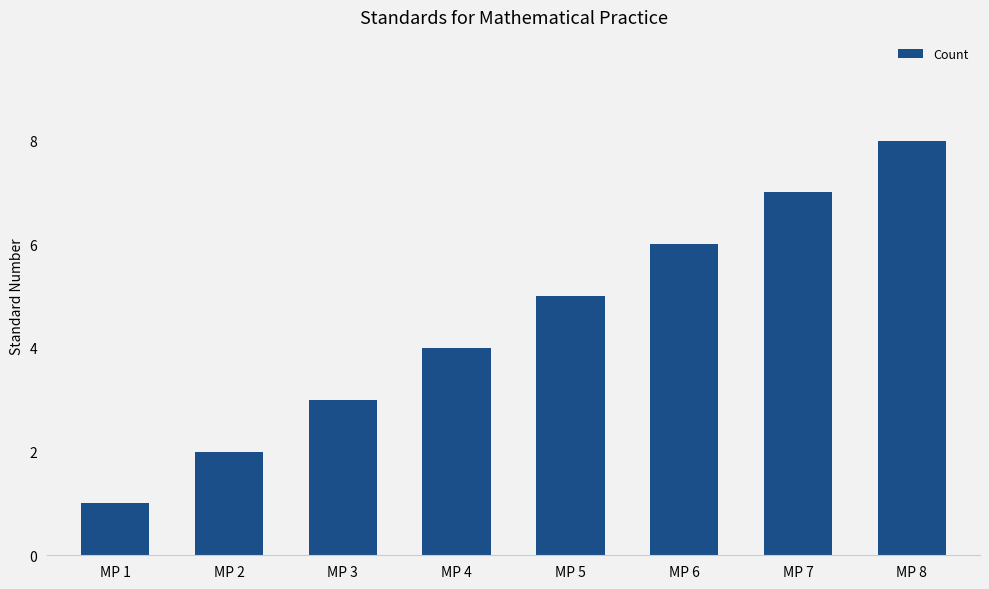

What is the value of the 7th bar from the left?

7